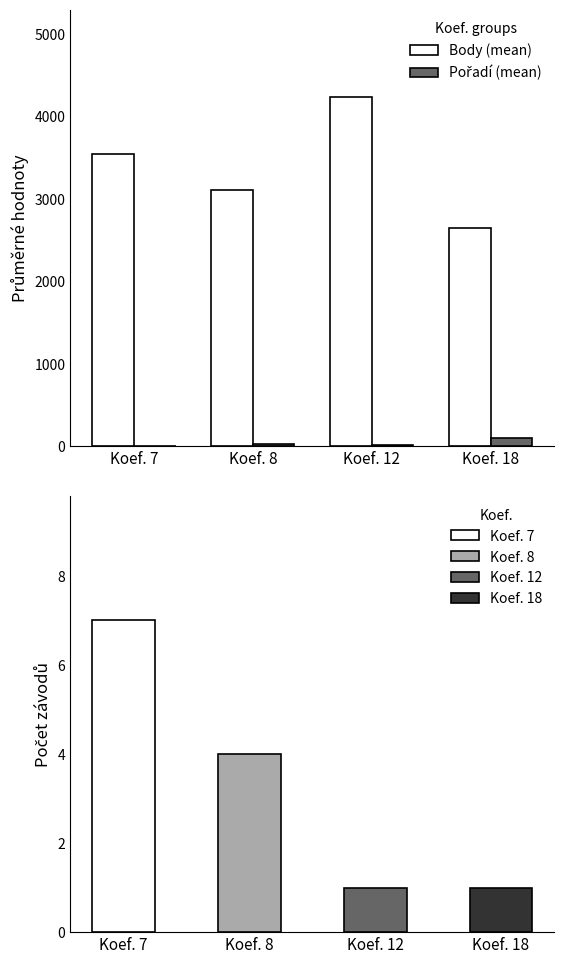

What is the maximum value shown in the chart?

4234.0